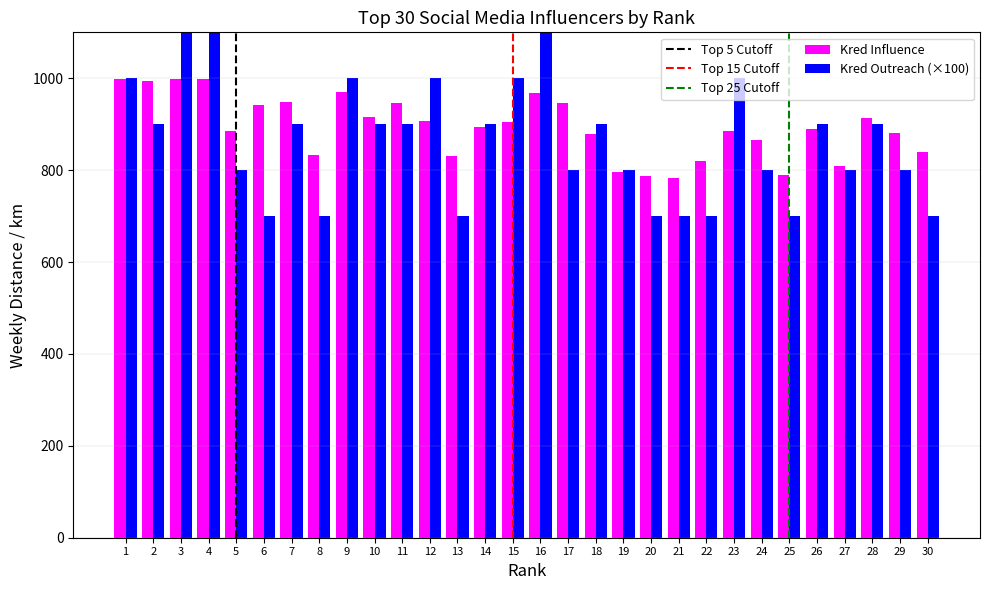

The value of kred influence at 11 is 1330. True or false?

False